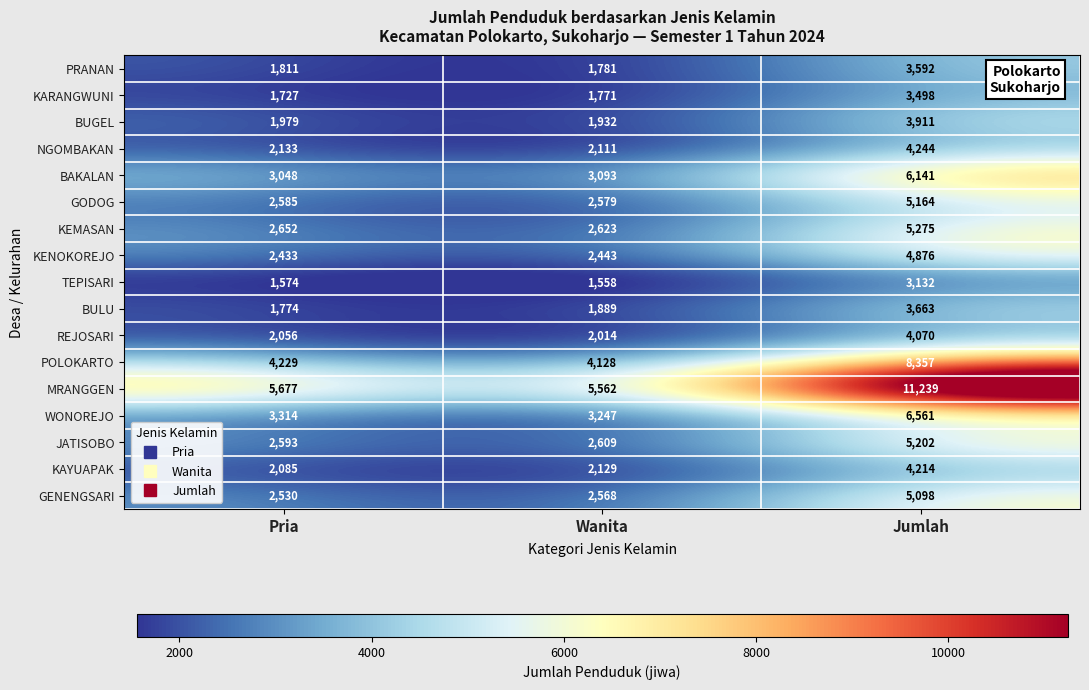

Read the POLOKARTO value at Jumlah.

8357